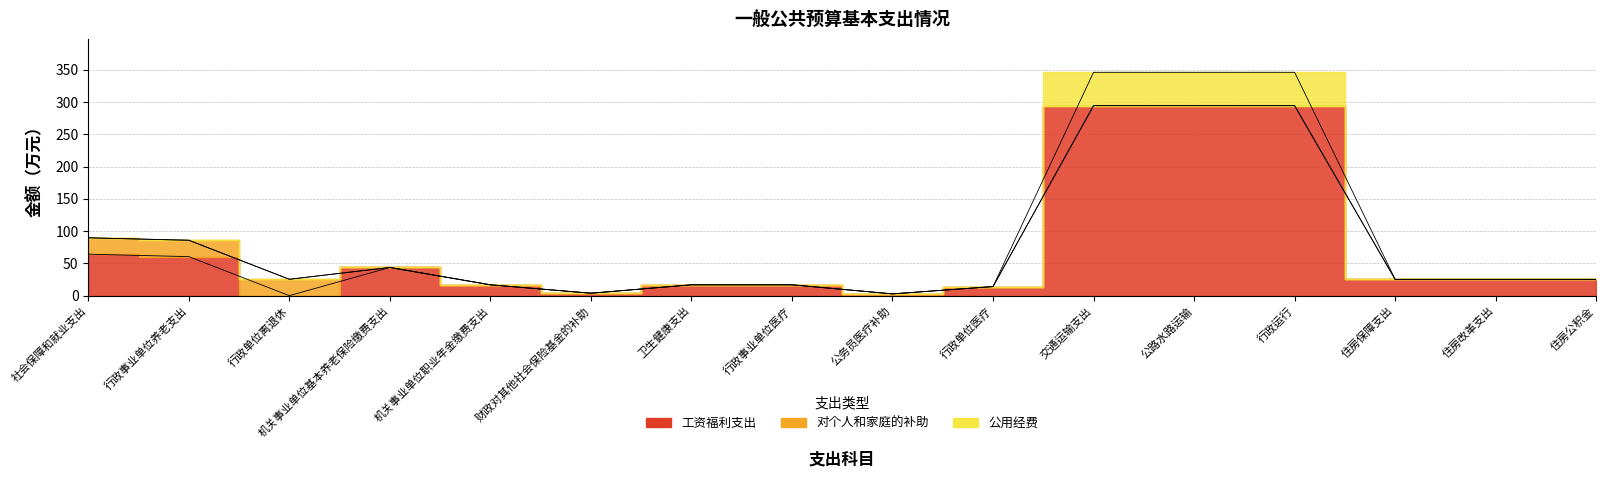

What value does the 公用经费 series have at 卫生健康支出?

16.8